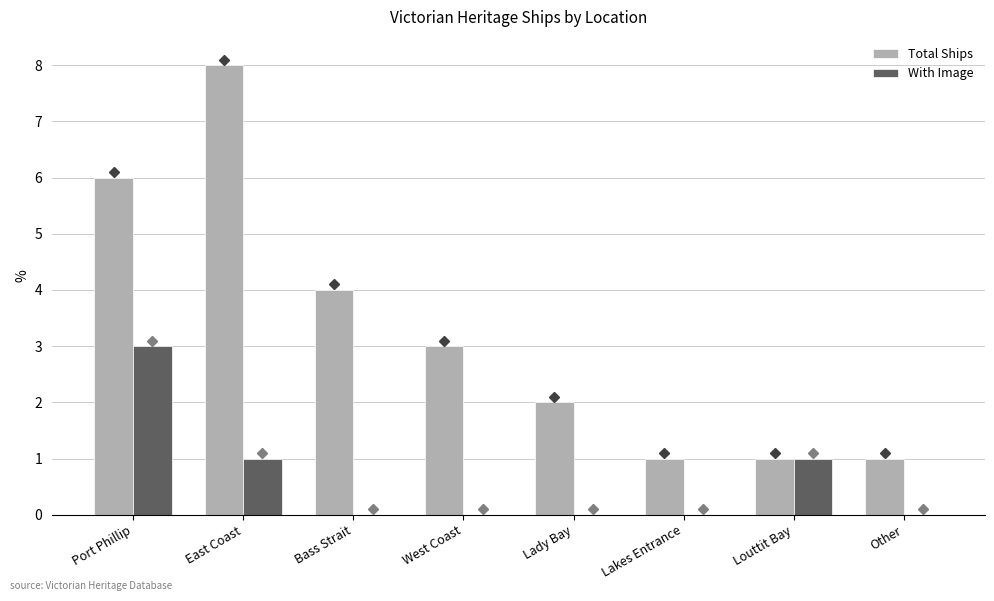

What is the sum of all Total Ships values?

26